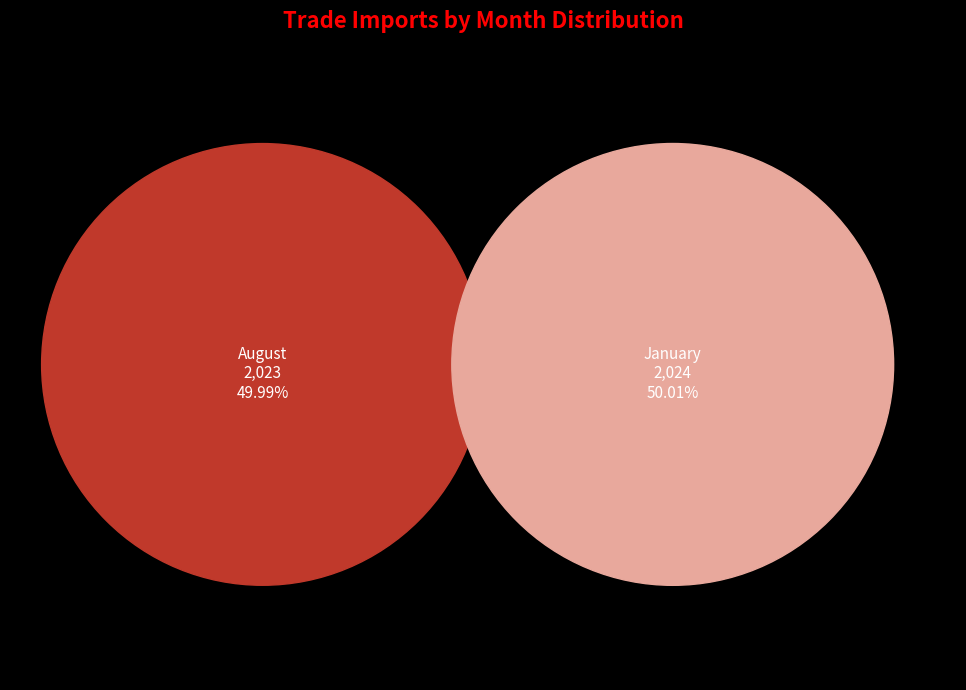

True or false: August accounts for 58% of the total.

False